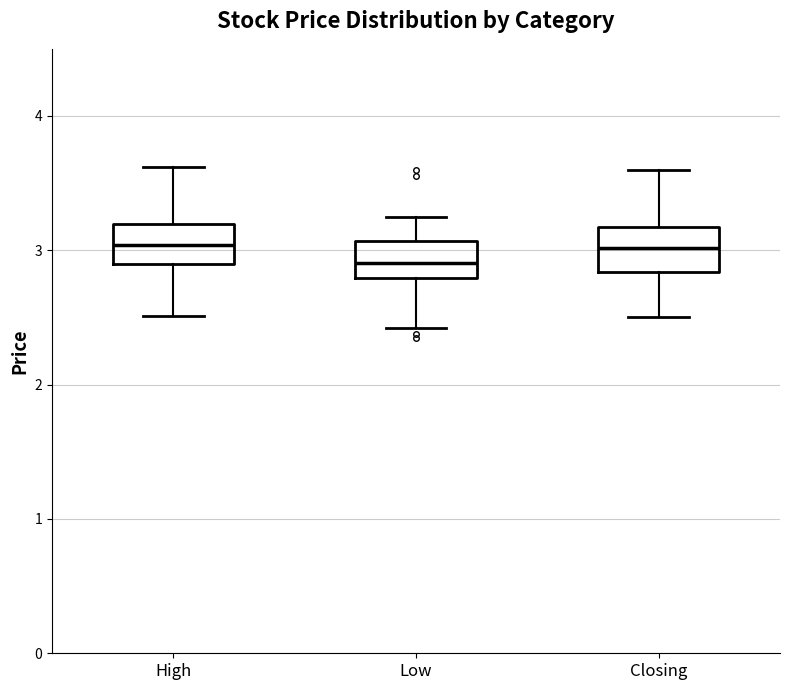

Which box's median line is the lowest?

Low